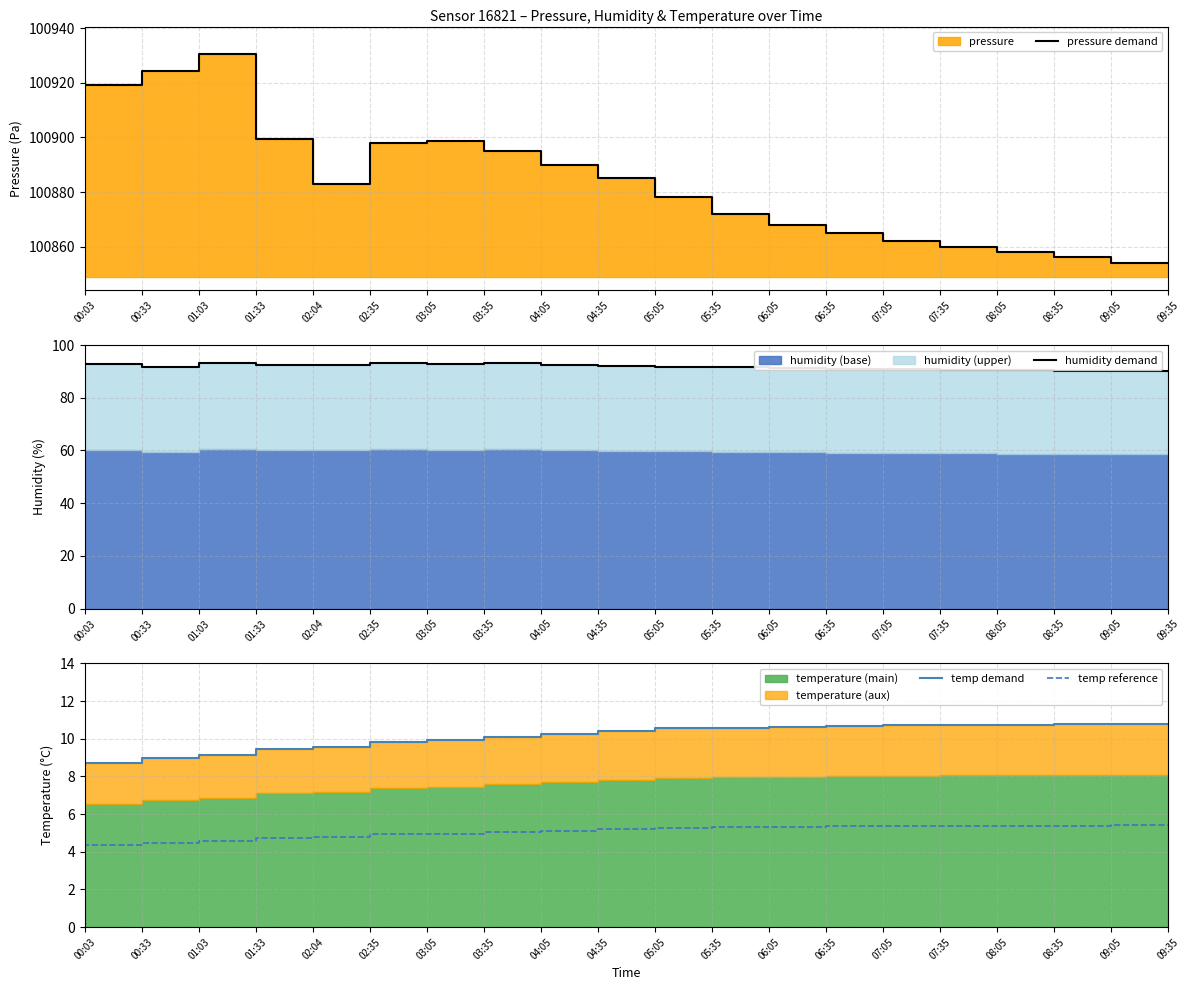

Which series has the widest spread of values?

pressure demand